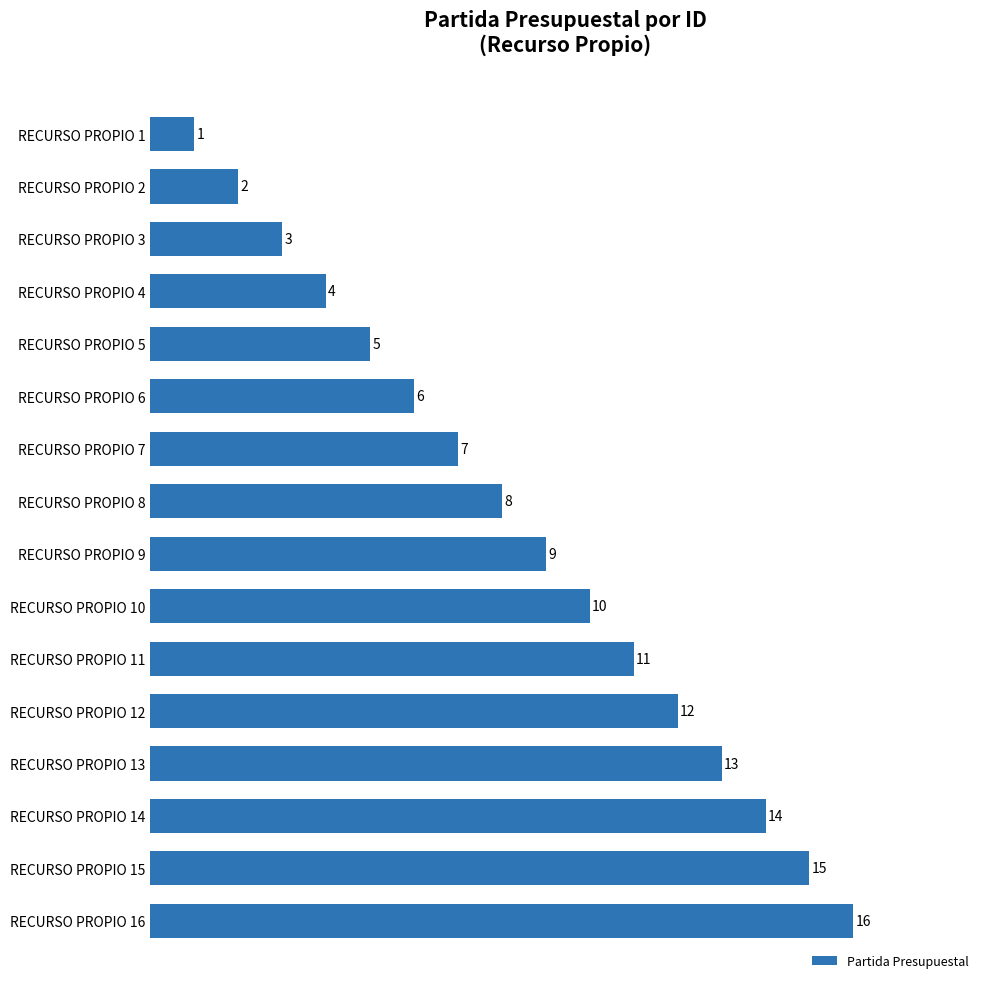

What is the difference between the maximum and minimum values?

15